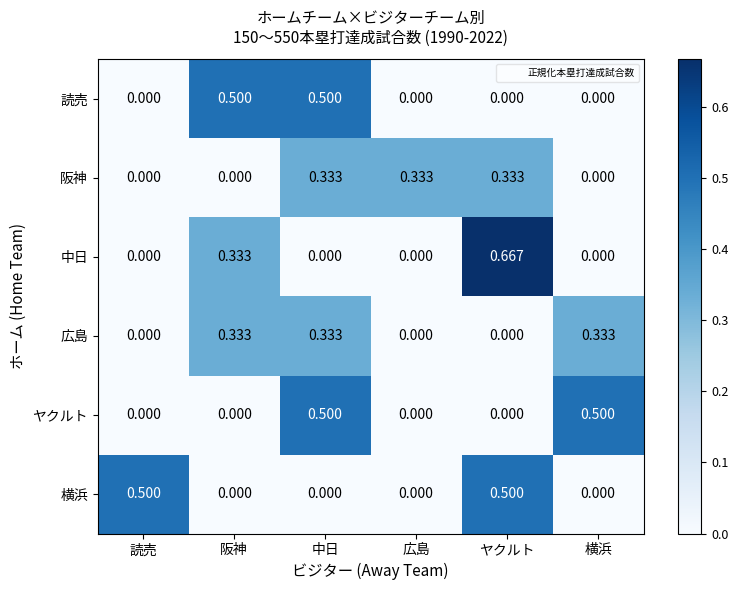

At which category is the sum across all series the highest?

中日